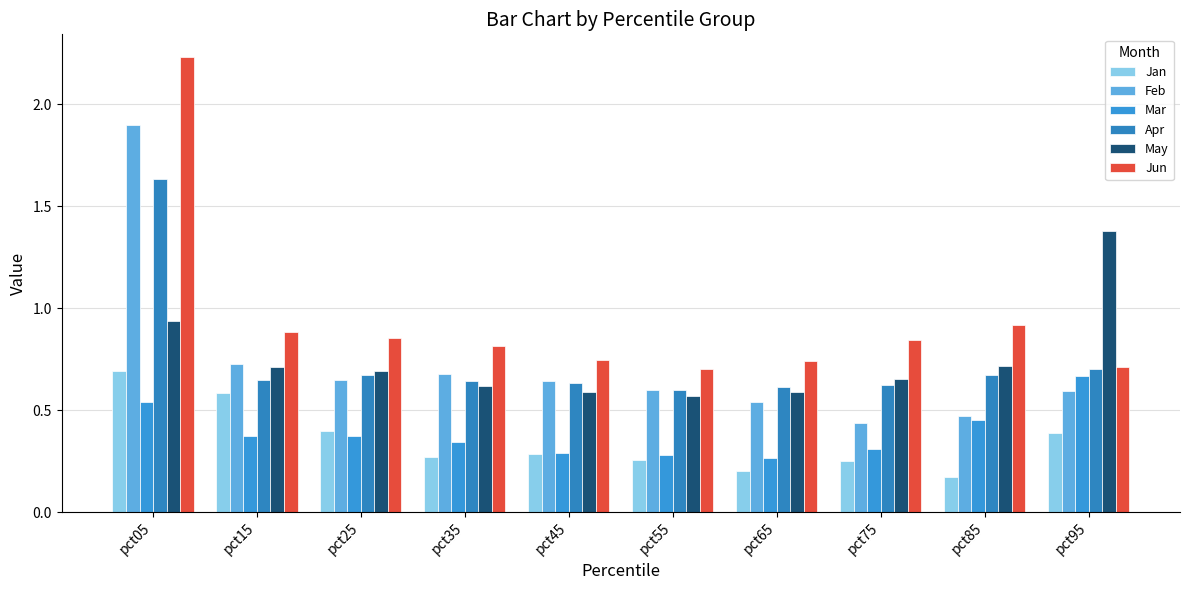

How many groups of bars are there?

10